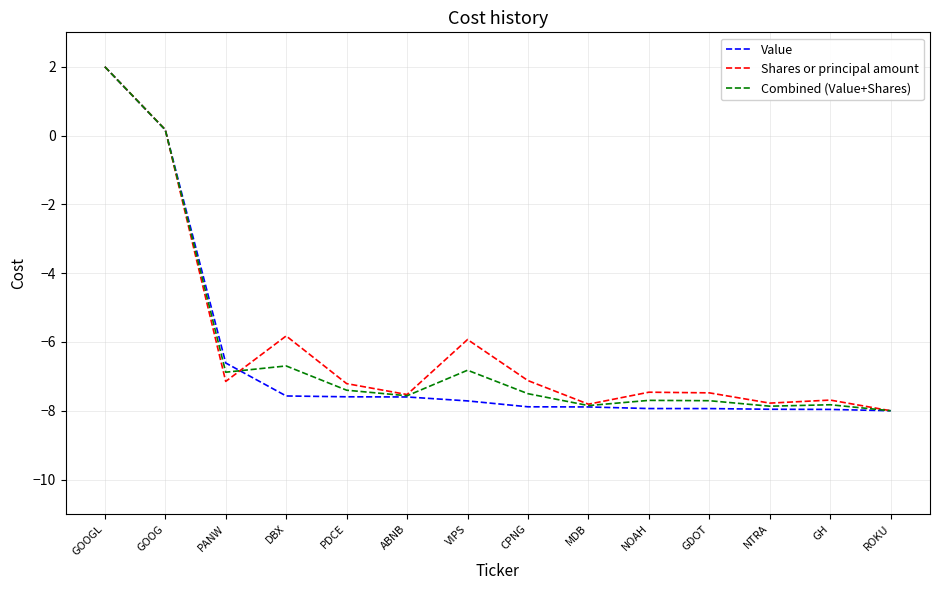

Rank the series at VIPS from lowest to highest value.

Value, Combined (Value+Shares), Shares or principal amount